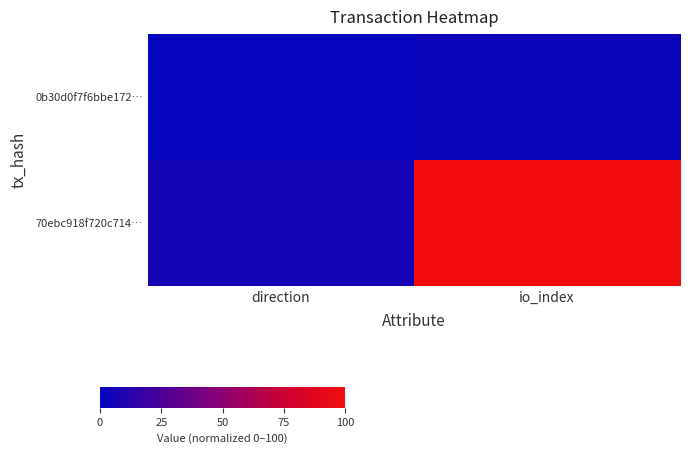

At io_index, list the series in order from smallest to largest.

0b30d0f7f6bbe172…, 70ebc918f720c714…